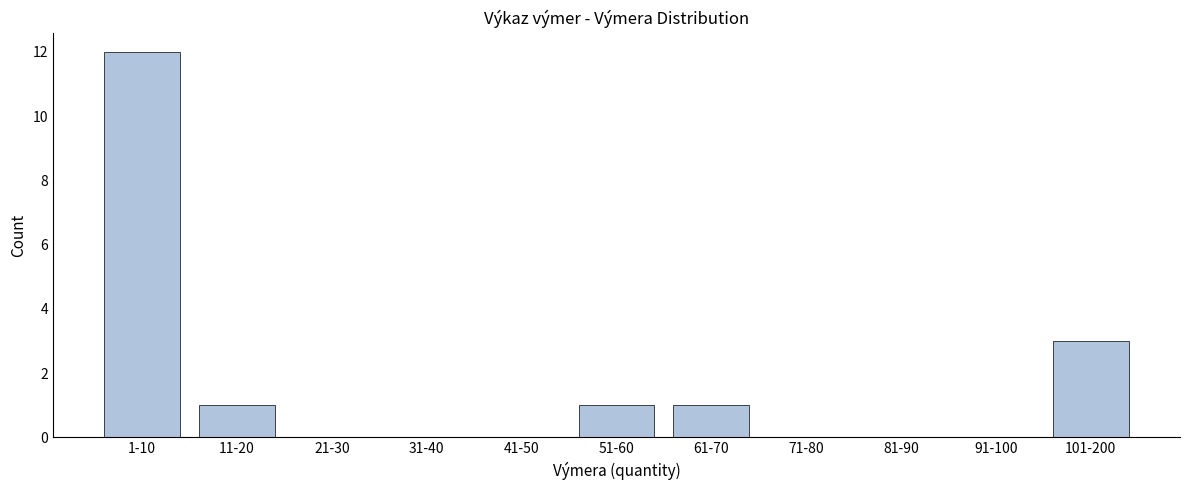

Reading left to right, transcribe all the data shown in this chart.

1-10=12	11-20=1	21-30=0	31-40=0	41-50=0	51-60=1	61-70=1	71-80=0	81-90=0	91-100=0	101-200=3